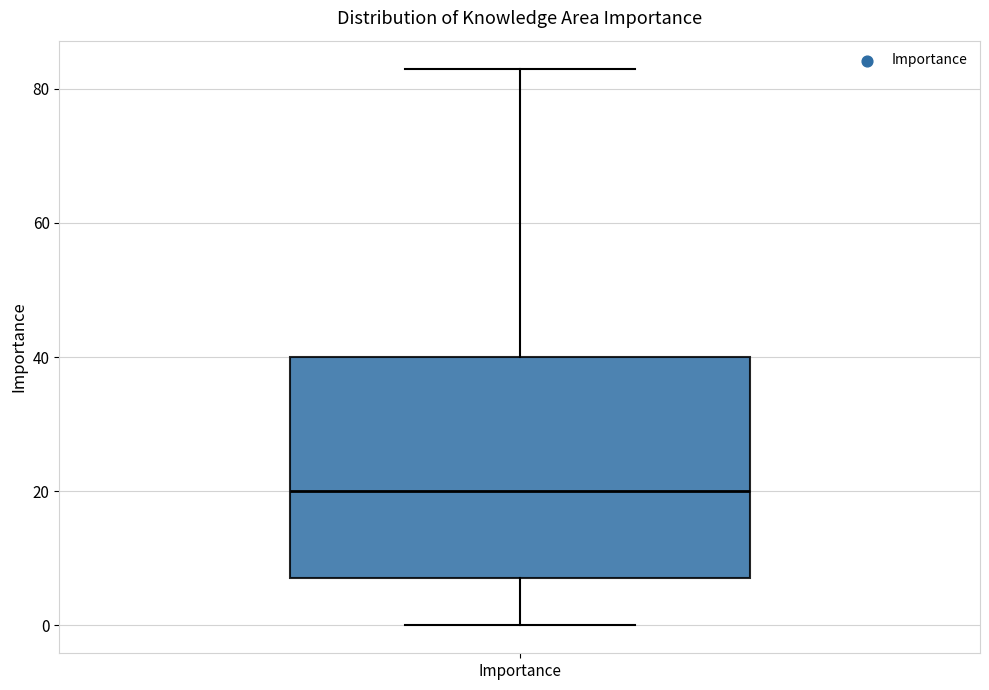

Where does the lower whisker of the box for Importance end on the y-axis? The values are not printed on the chart, so give them approximately, as read against the axis.

0